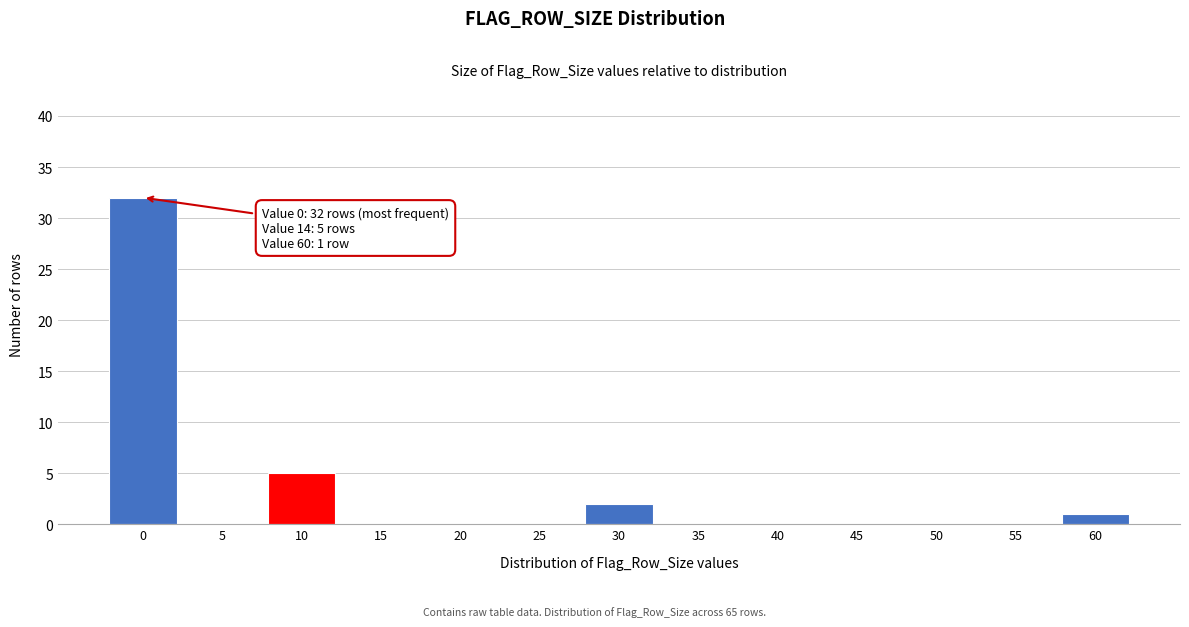

Reading left to right, list all the values displayed in this chart.

0=32	5=0	10=5	15=0	20=0	25=0	30=2	35=0	40=0	45=0	50=0	55=0	60=1